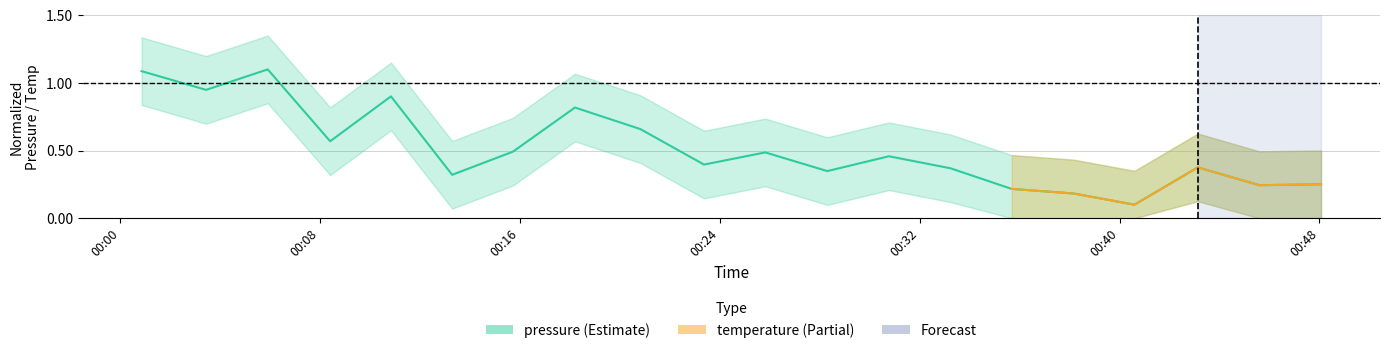

How many data points does each series have?

20